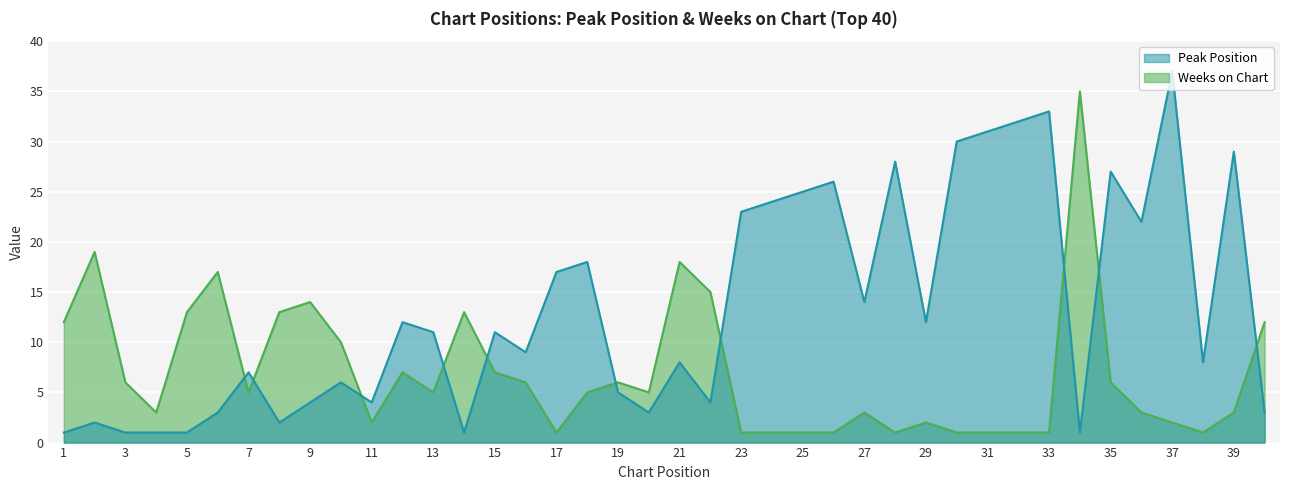

Reading left to right, transcribe all the data shown in this chart.

Peak Position: 1	2	1	1	1	3	7	2	4	6	4	12	11	1	11	9	17	18	5	3	8	4	23	24	25	26	14	28	12	30	31	32	33	1	27	22	37	8	29	3
Weeks on Chart: 12	19	6	3	13	17	5	13	14	10	2	7	5	13	7	6	1	5	6	5	18	15	1	1	1	1	3	1	2	1	1	1	1	35	6	3	2	1	3	12